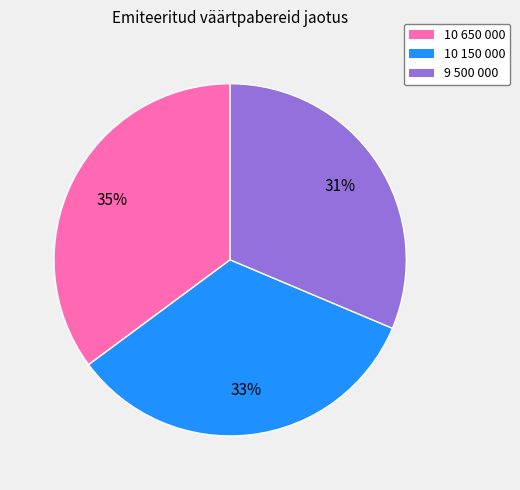

Between 10 650 000 and 9 500 000, which is larger?

10 650 000